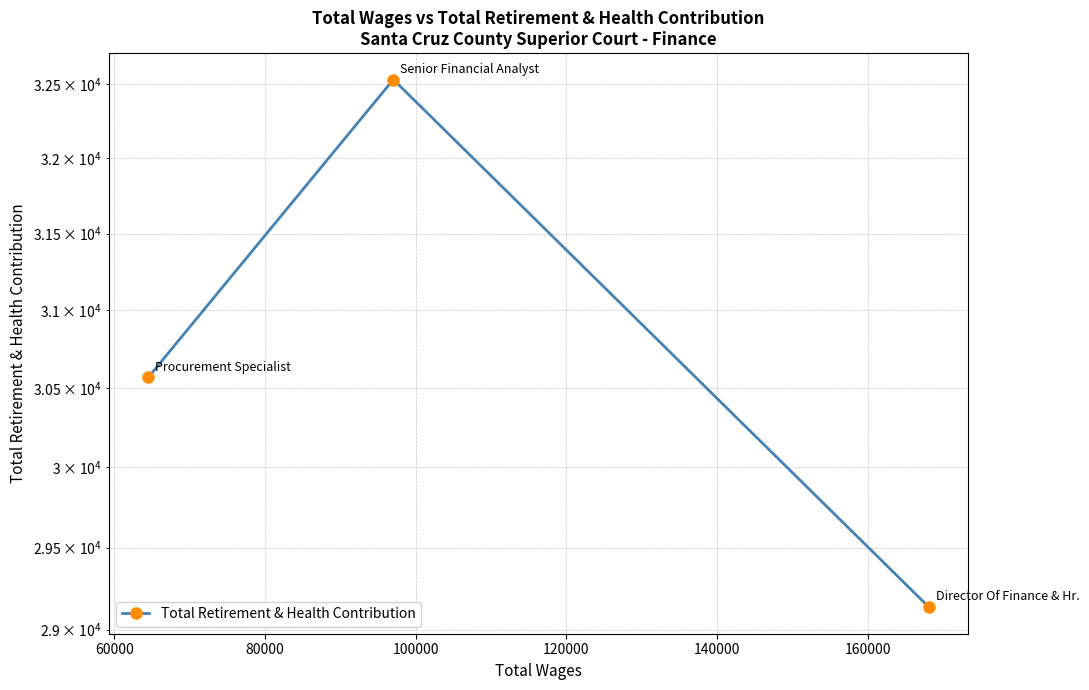

How many values are between 29135 and 32531?

3